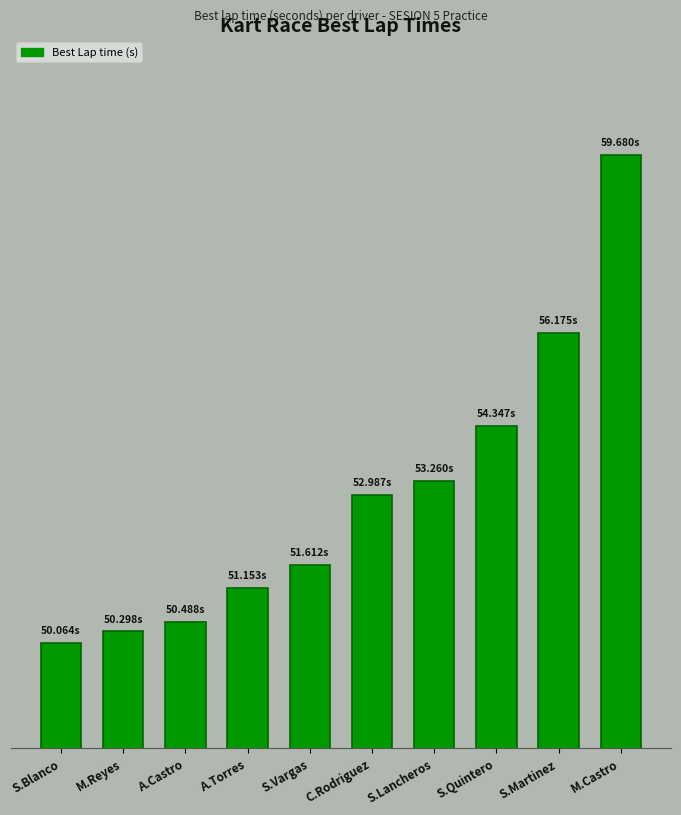

What is the value of the 3rd bar from the left?

50.5